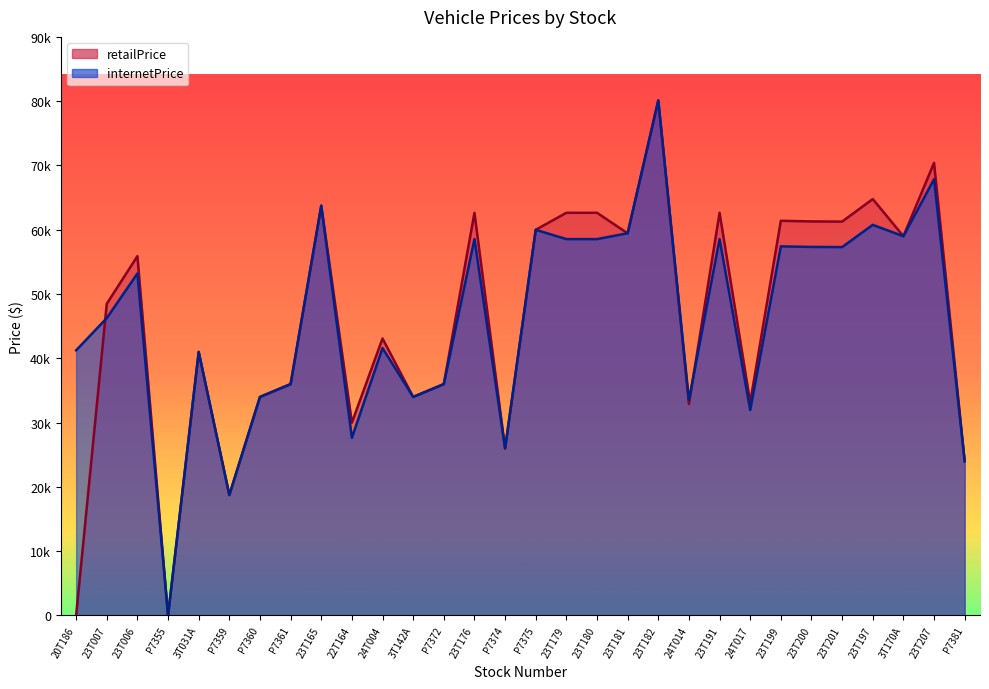

What are all the series names shown in the legend?

retailPrice, internetPrice